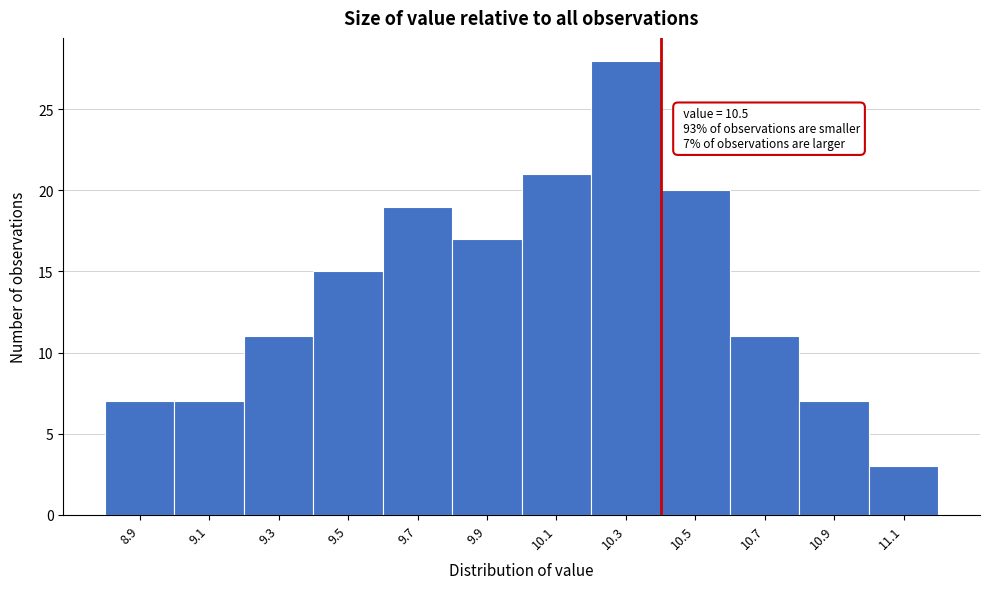

Reading left to right, transcribe all the data shown in this chart.

7	7	11	15	19	17	21	28	20	11	7	3